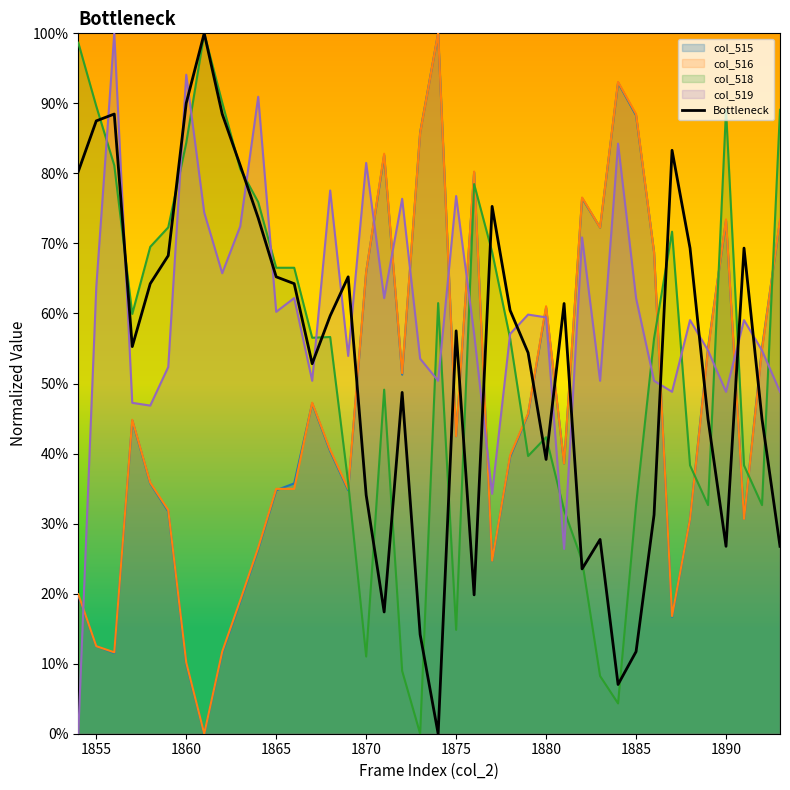

What are all the series names shown in the legend?

col_515, col_516, col_518, col_519, Bottleneck